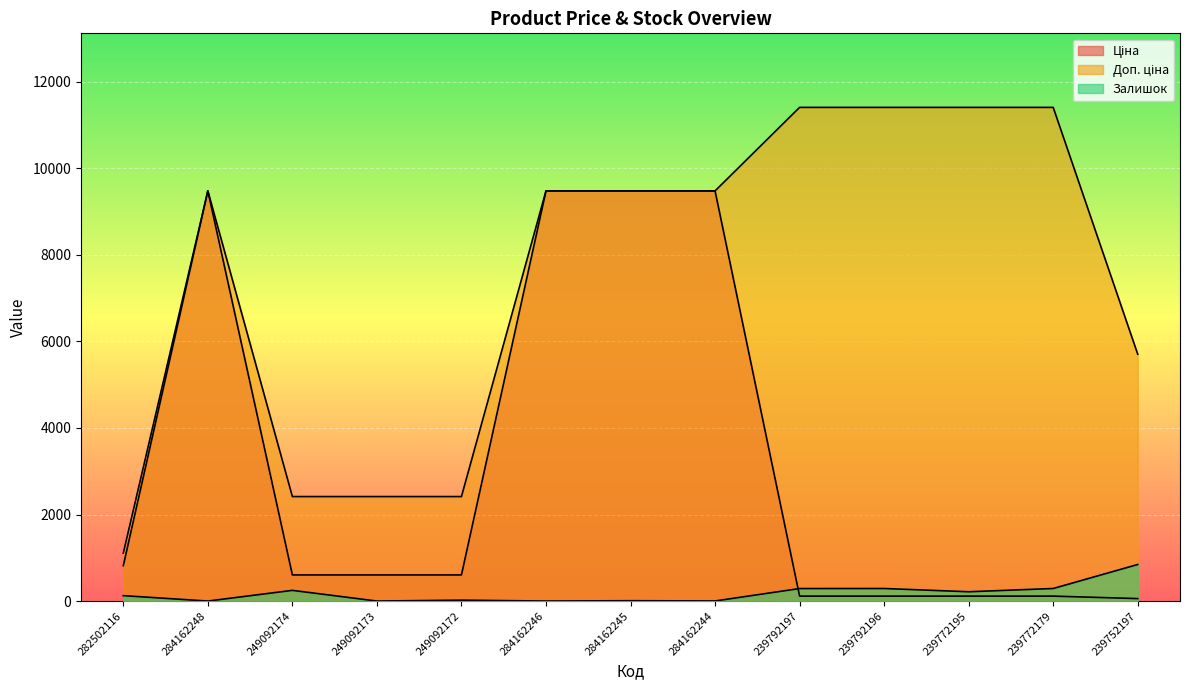

True or false: Залишок has more than 1 interior local peaks.

True